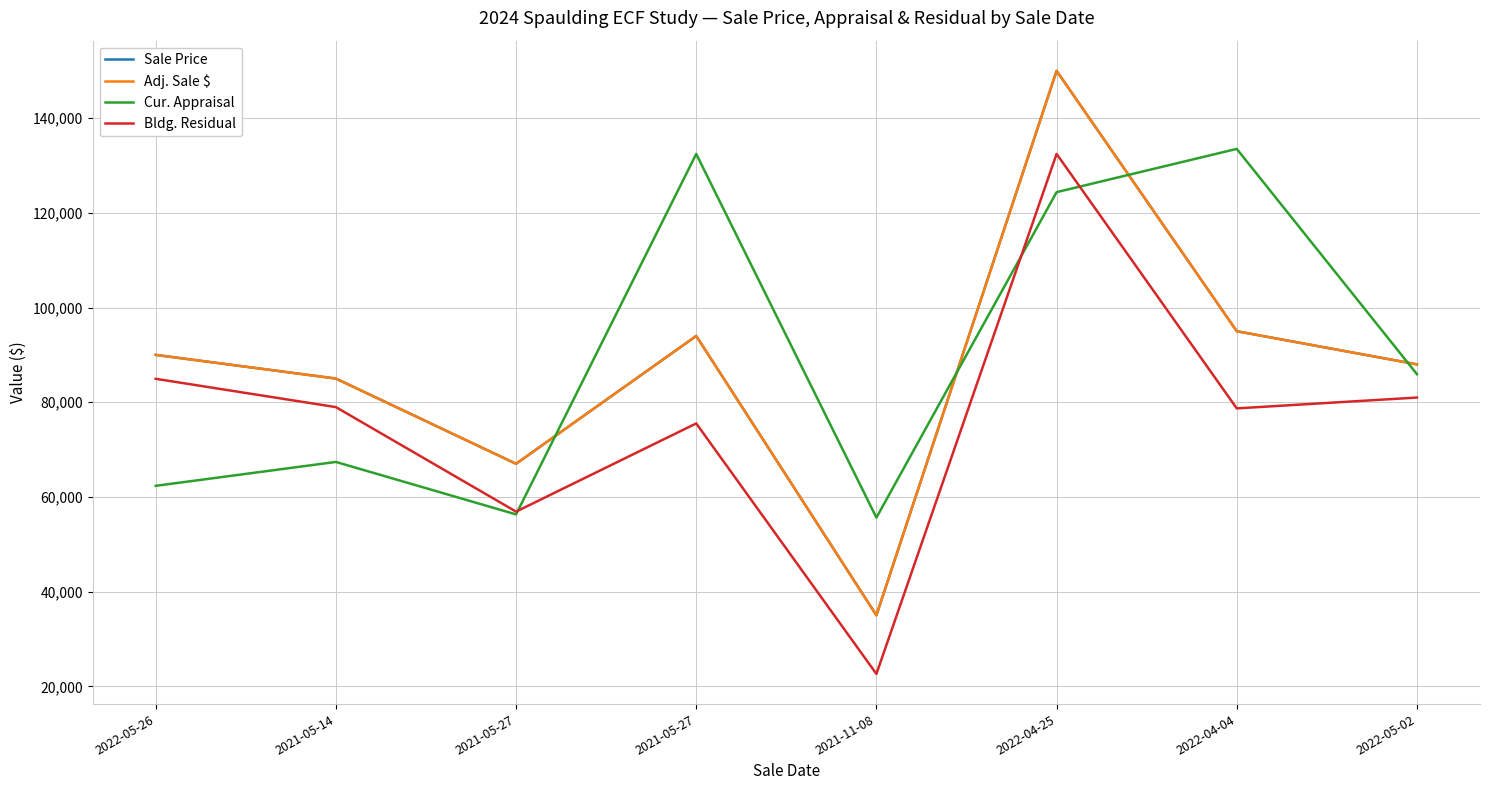

What is the label of the 3rd point from the left?

2021-05-27